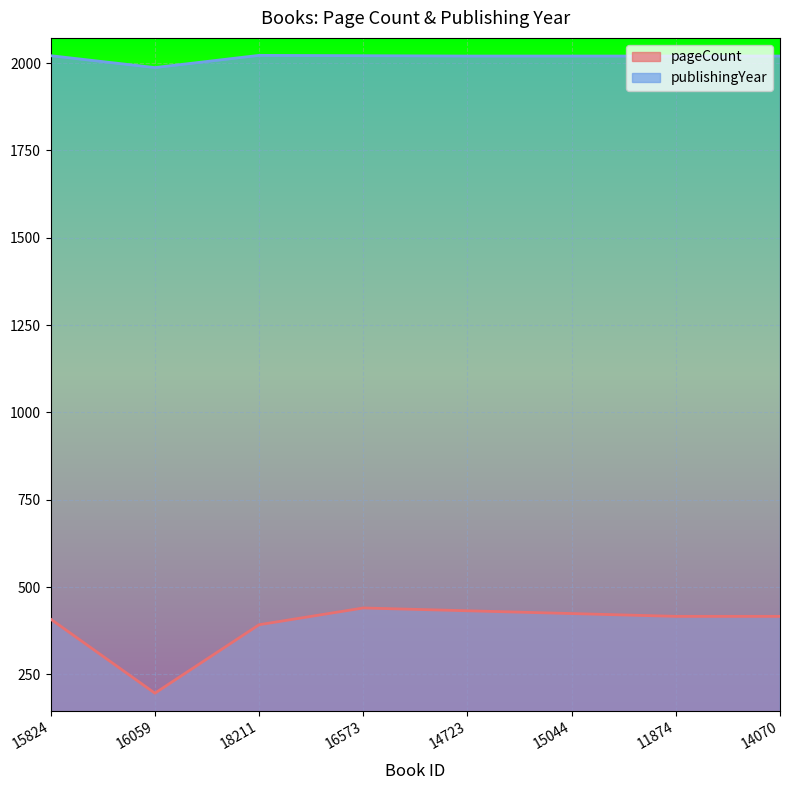

What is the average value of the pageCount series?

390